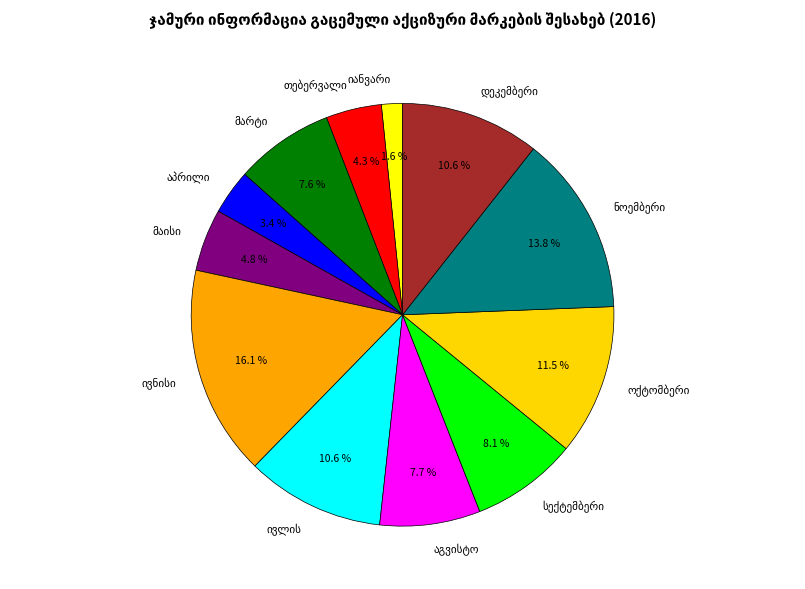

Is there any slice that represents more than half of the pie?

No